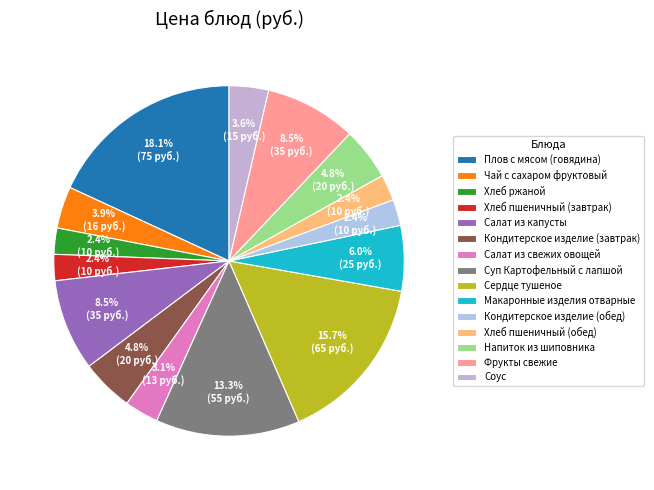

What portion of the pie excludes Хлеб ржаной?

97.6%